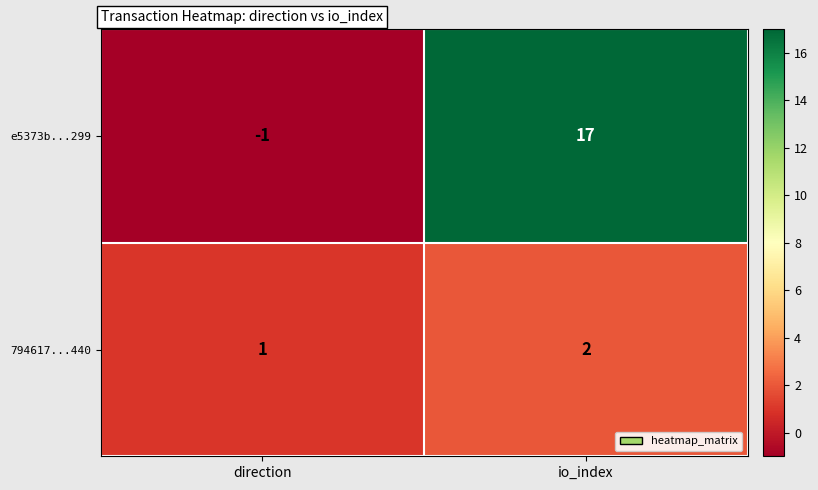

What is the sum of the 794617...440 values at io_index and direction?

3